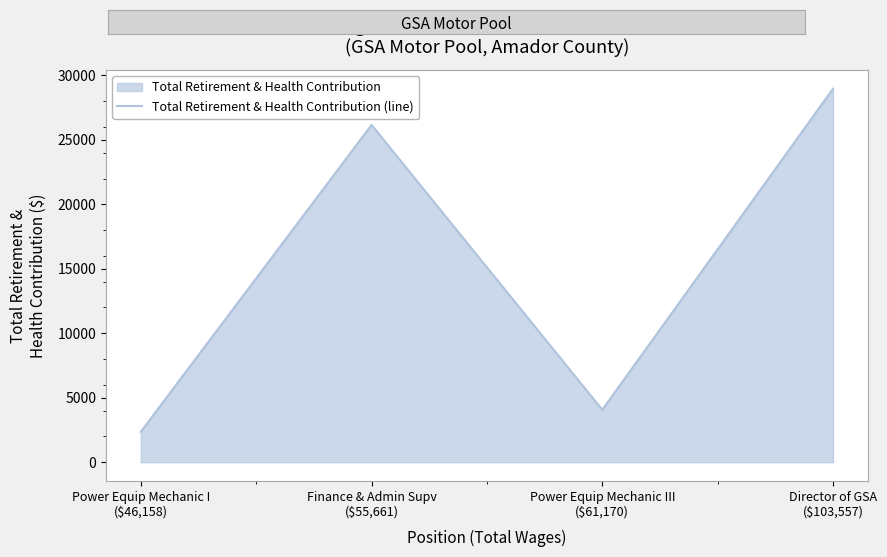

How many values are below 26158?

2